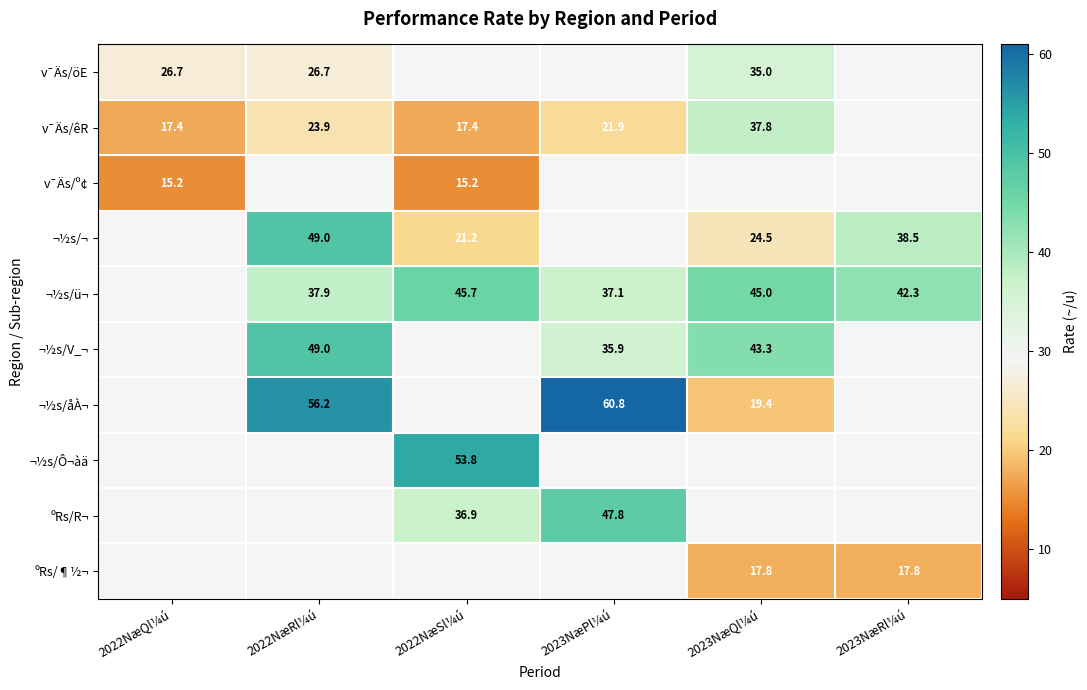

True or false: v¯Äs/êR has a value of 8.2 at 2022NæSl¼ú.

False